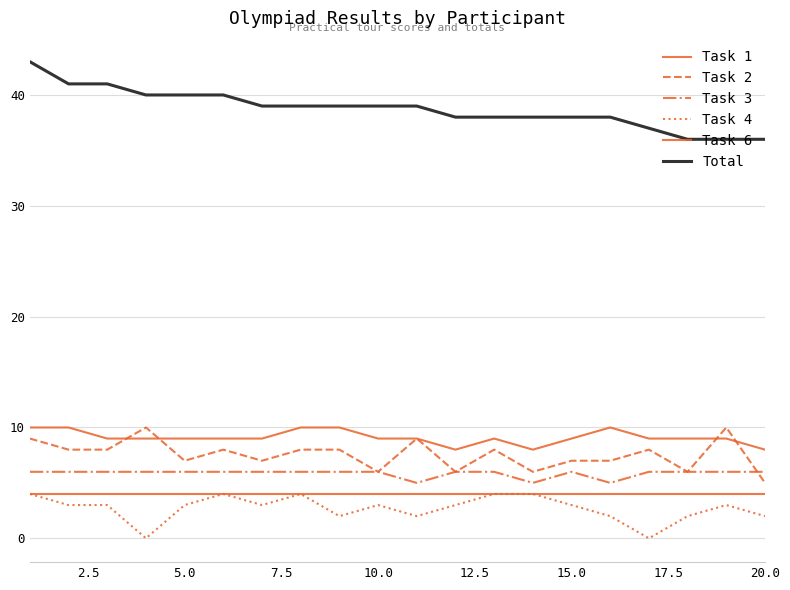

What is the difference between the maximum and minimum values in the Task 3 series?

1